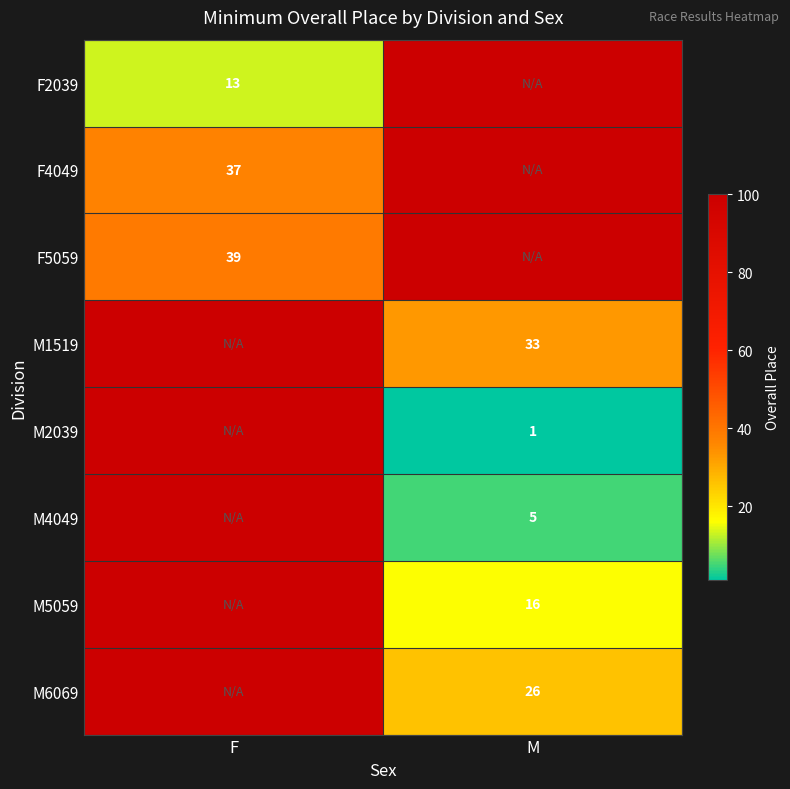

The value of M1519 at M is 33. True or false?

True